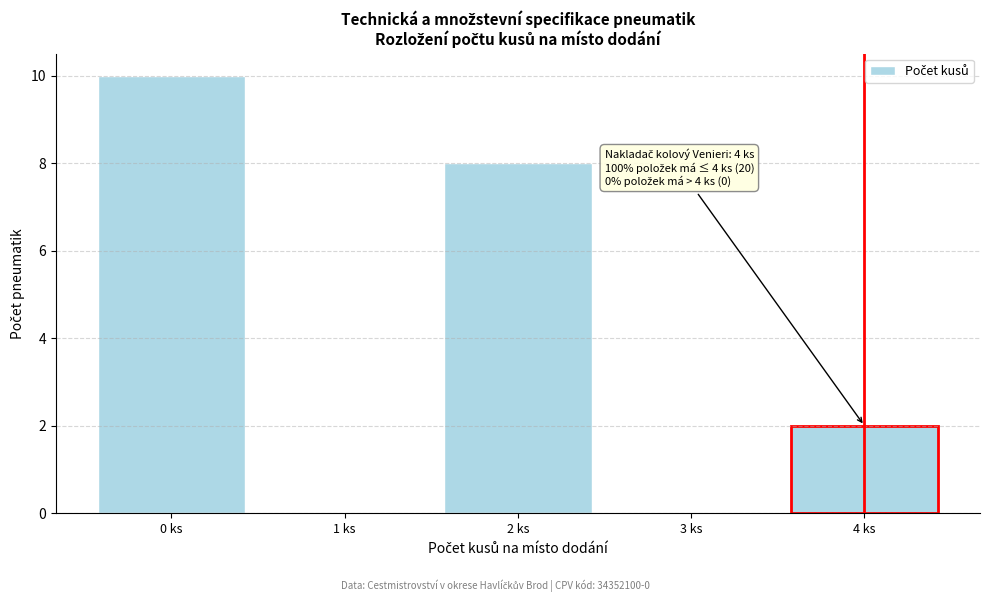

Reading right to left, what are all the values shown in this chart?

4 ks=2	3 ks=0	2 ks=8	1 ks=0	0 ks=10